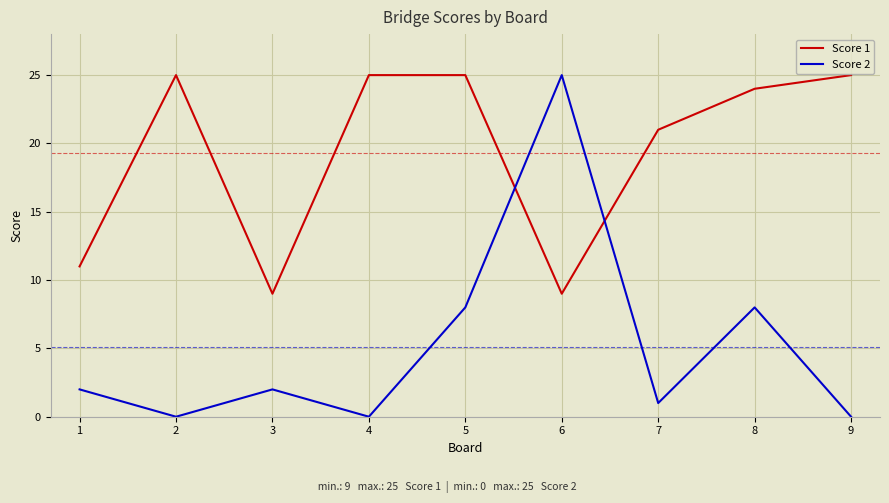

Reading left to right, transcribe all the data shown in this chart.

Score 1: 1=11	2=25	3=9	4=25	5=25	6=9	7=21	8=24	9=25
Score 2: 1=2	2=0	3=2	4=0	5=8	6=25	7=1	8=8	9=0